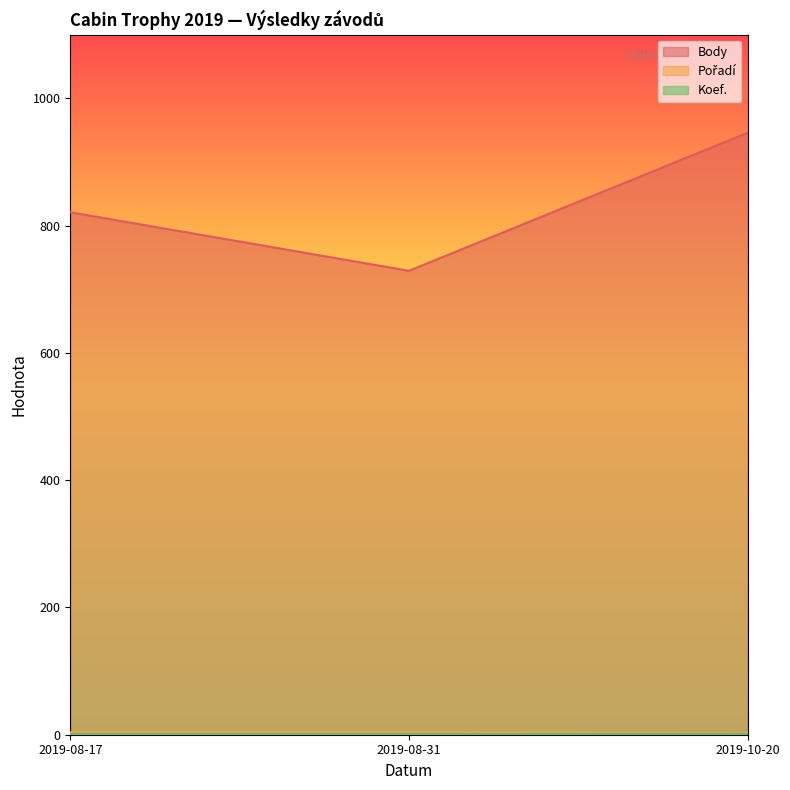

Which series changed the most between 2019-08-17 and 2019-10-20?

Body